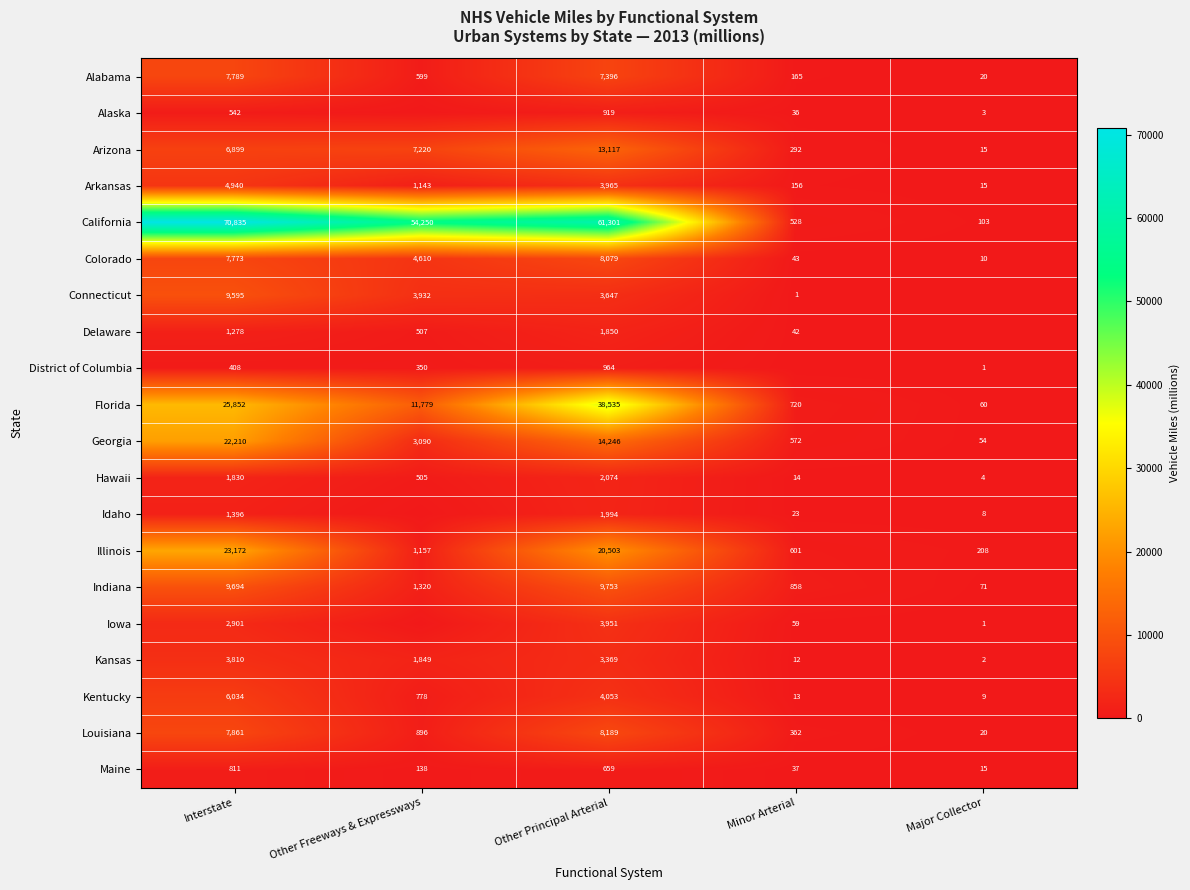

Rank the series at Interstate from lowest to highest value.

District of Columbia, Alaska, Maine, Delaware, Idaho, Hawaii, Iowa, Kansas, Arkansas, Kentucky, Arizona, Colorado, Alabama, Louisiana, Connecticut, Indiana, Georgia, Illinois, Florida, California